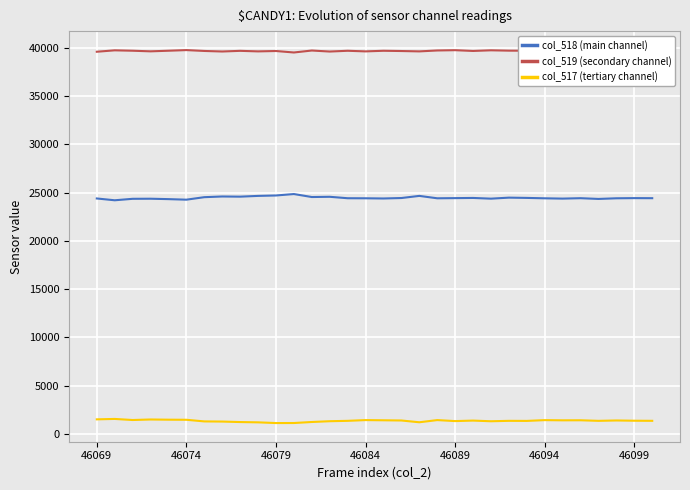

True or false: col_518 (main channel) and col_517 (tertiary channel) cross at least once.

False